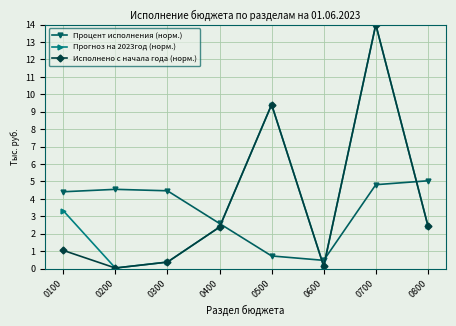

Read the Прогноз на 2023год (норм.) value at 0400.

2.4